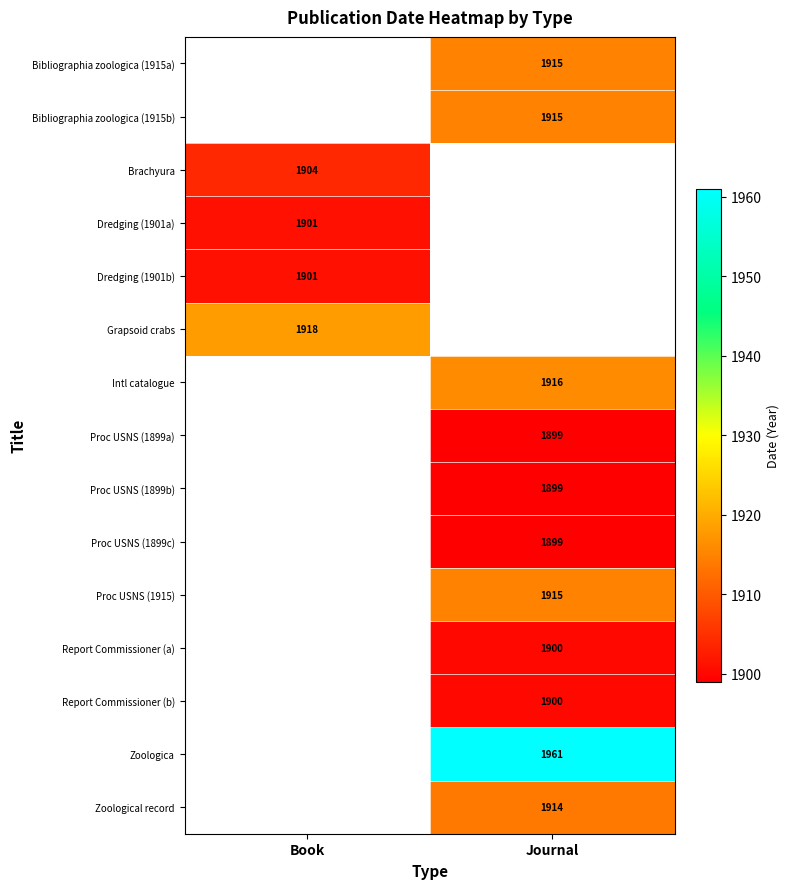

Which has a higher value, Book or Journal?

Journal